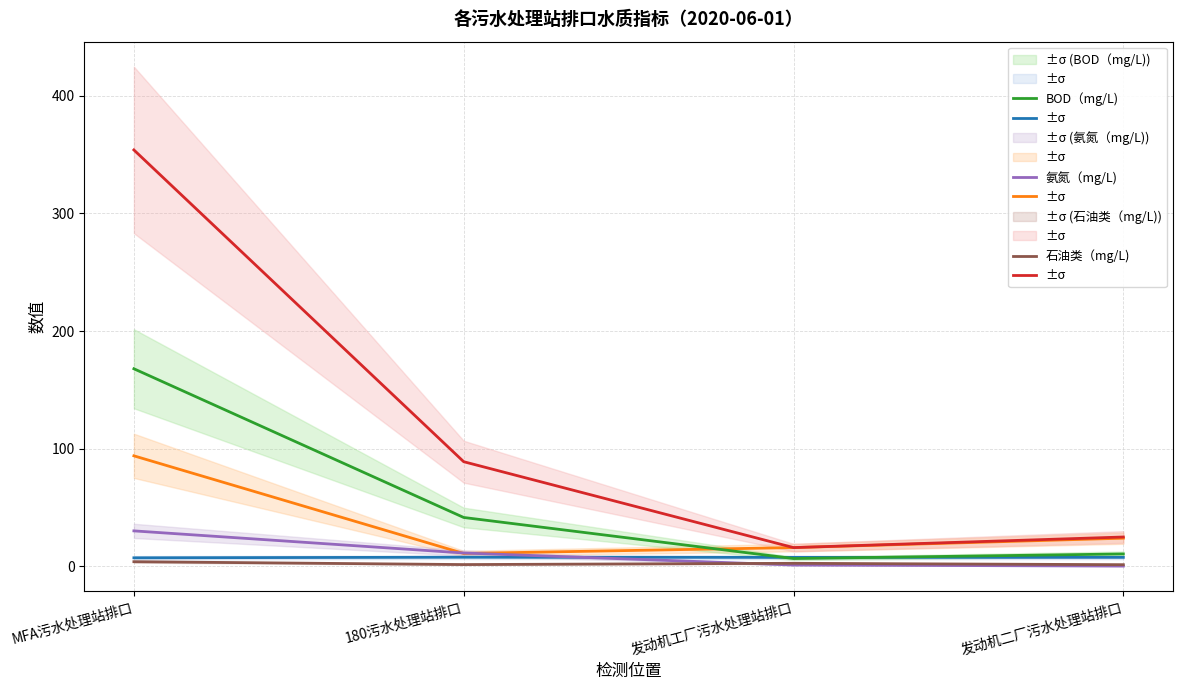

Which category has the lowest value in the 氨氮（mg/L) series?

发动机二厂污水处理站排口